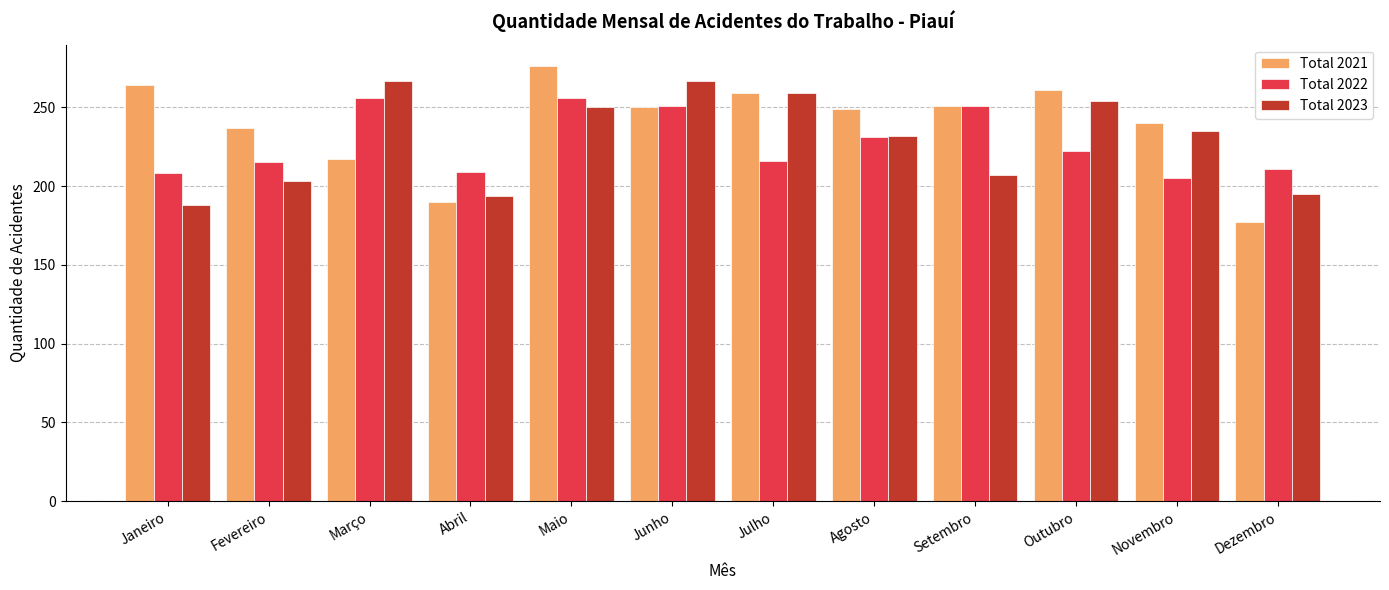

Which series has the largest total across all categories?

Total 2021